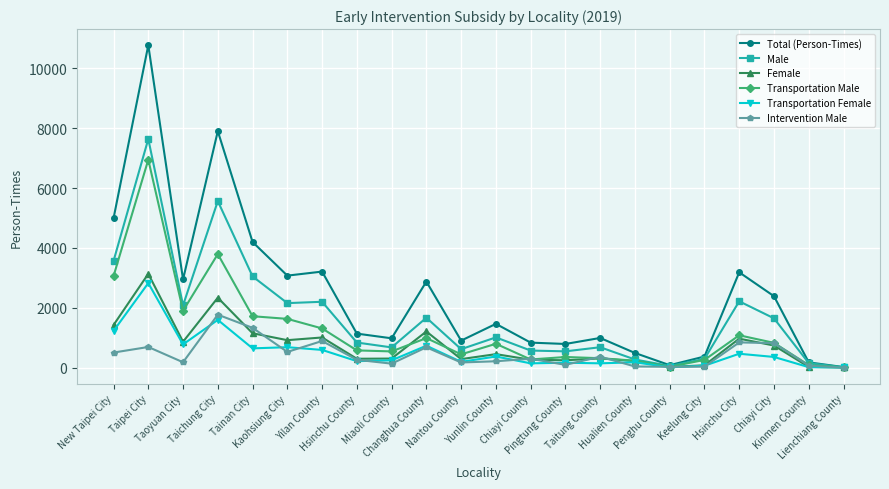

What is the average value of the Transportation Male series?

1236